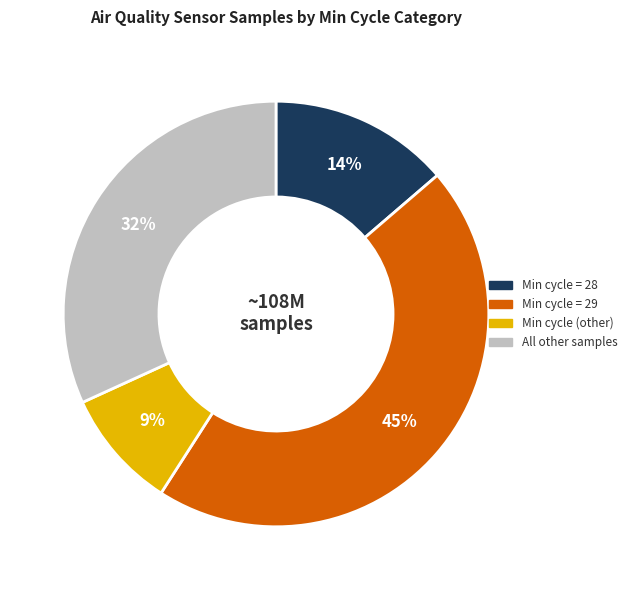

To the nearest percent, what is the difference between the largest and smallest slice percentages?

36%